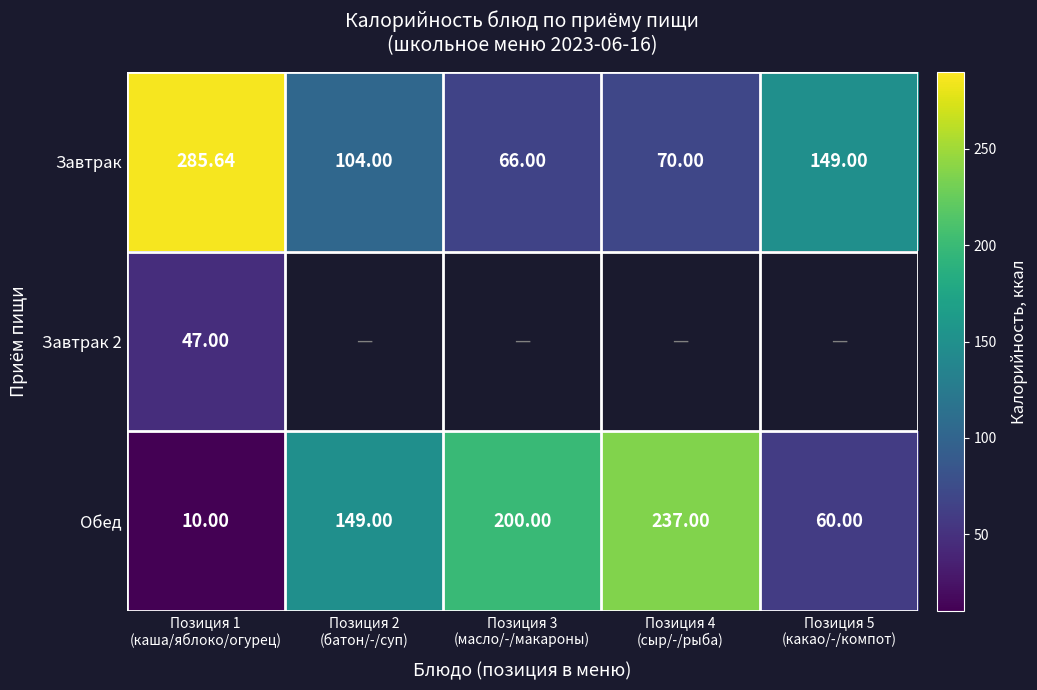

How many data points in Завтрак are less than 104?

2